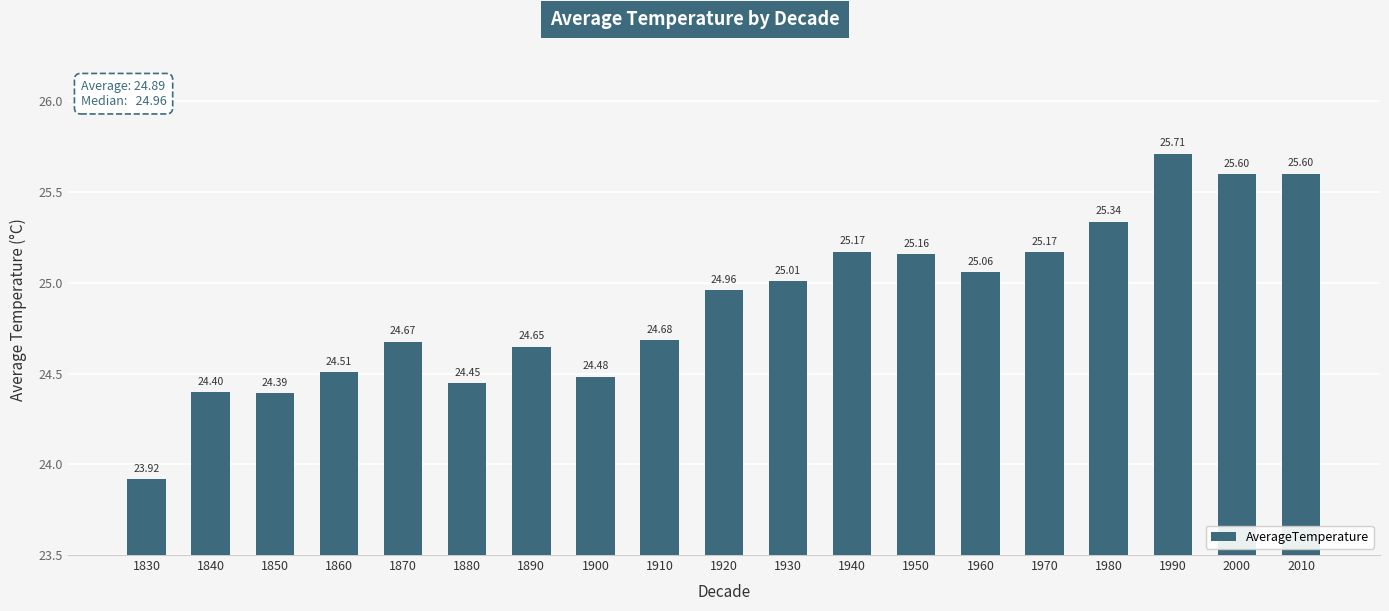

Is it true that the value at 1980 is 10.1?

False